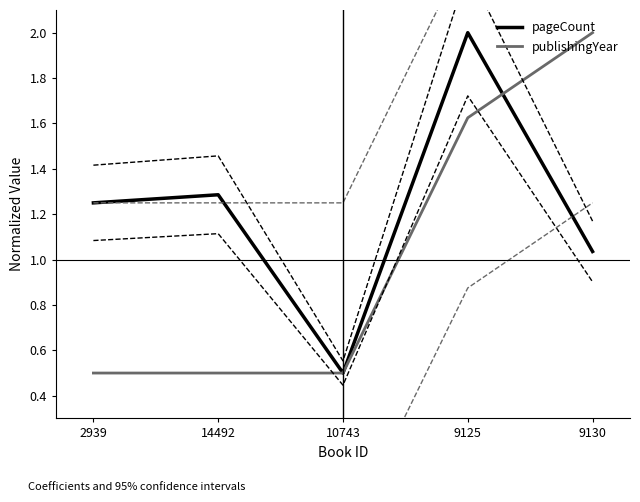

Reading left to right, list all the values displayed in this chart.

pageCount: 2939=1.2	14492=1.3	10743=0.5	9125=2.0	9130=1.0
publishingYear: 2939=0.5	14492=0.5	10743=0.5	9125=1.6	9130=2.0